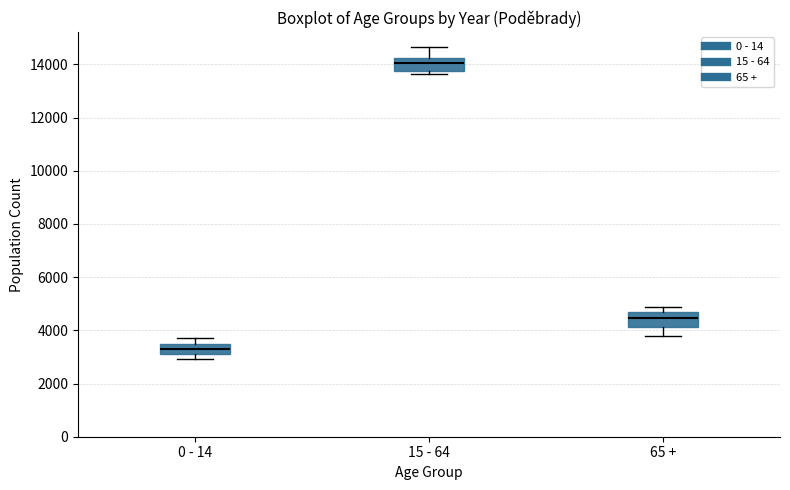

Which box has the lowest median line?

0 - 14